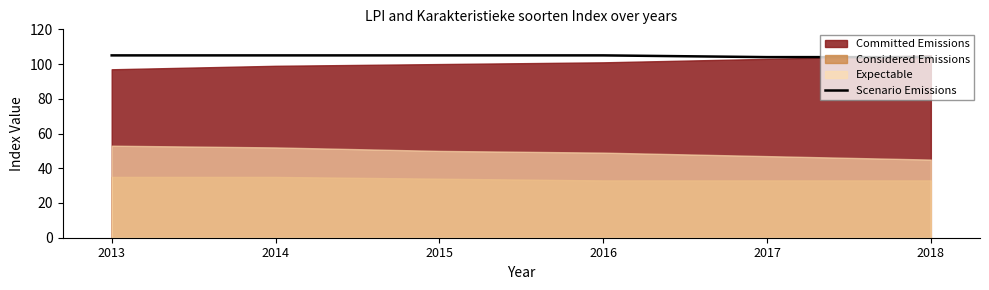

What is the maximum value for Scenario Emissions?

105